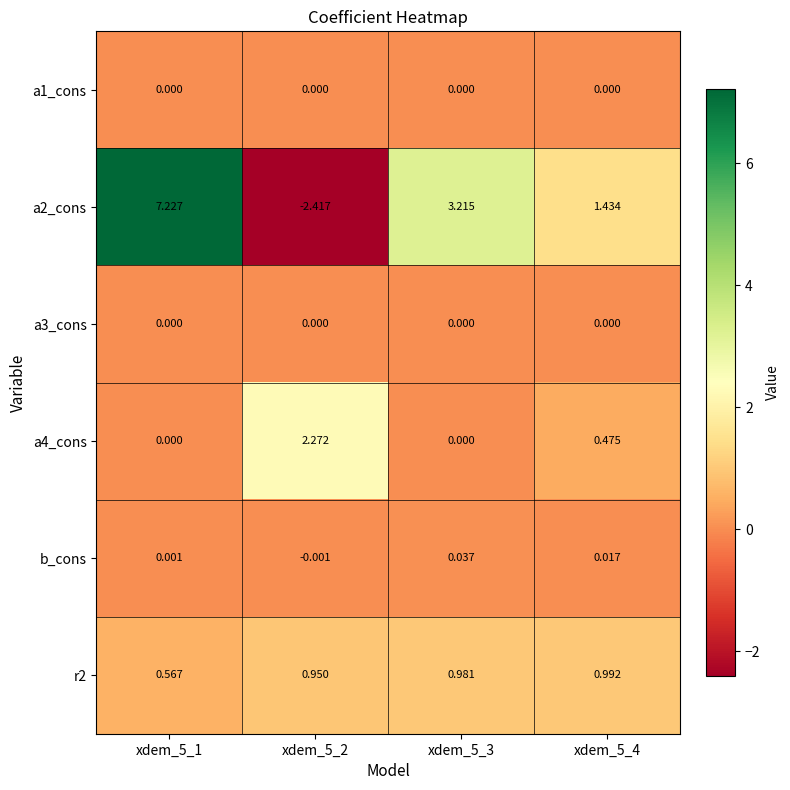

Is the value of a1_cons at xdem_5_4 greater than the value of a2_cons at xdem_5_3?

No